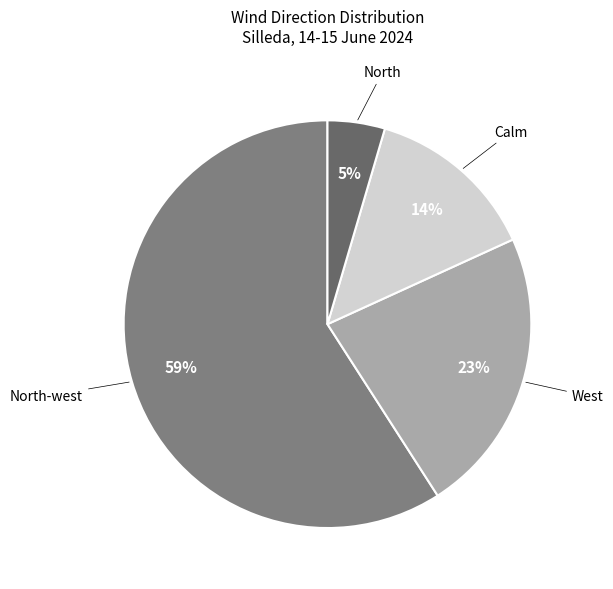

What is the smallest slice in the pie chart?

North